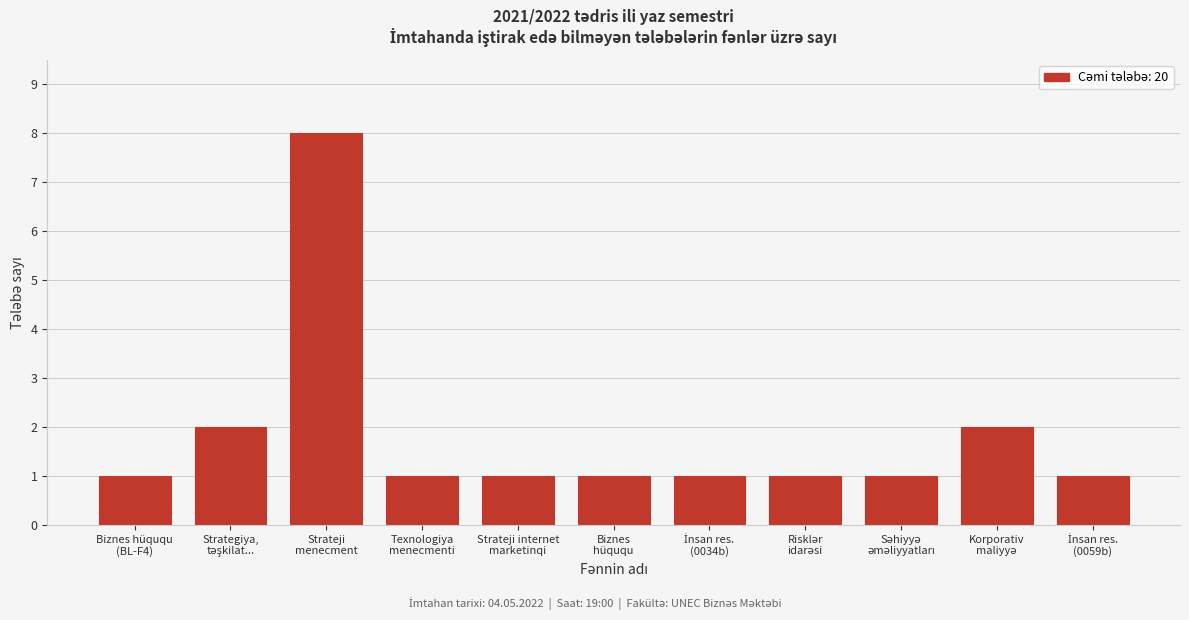

Reading left to right, transcribe all the data shown in this chart.

1	2	8	1	1	1	1	1	1	2	1